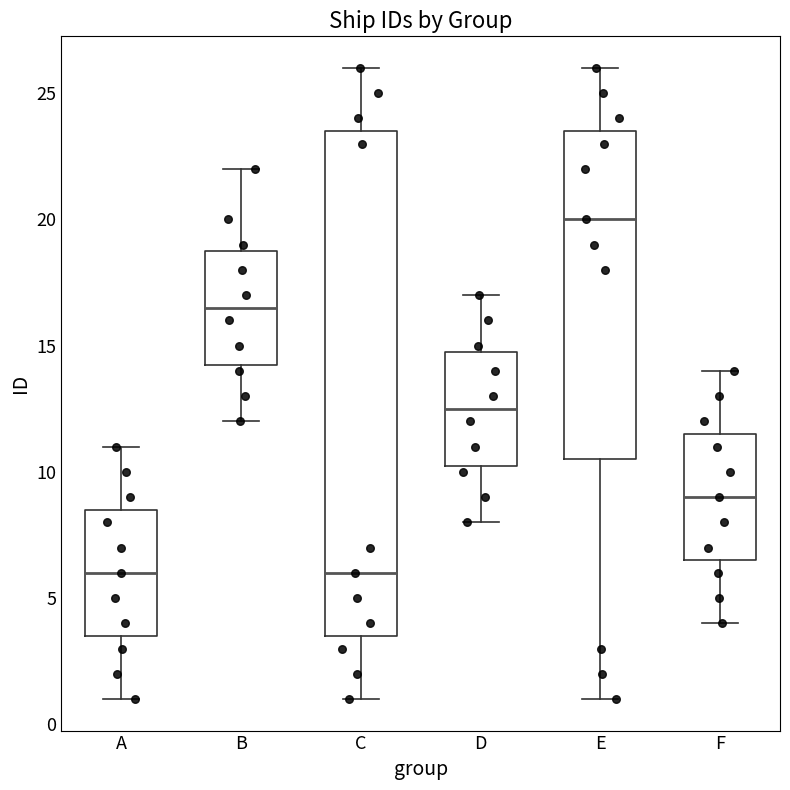

Which box has the highest median line?

E